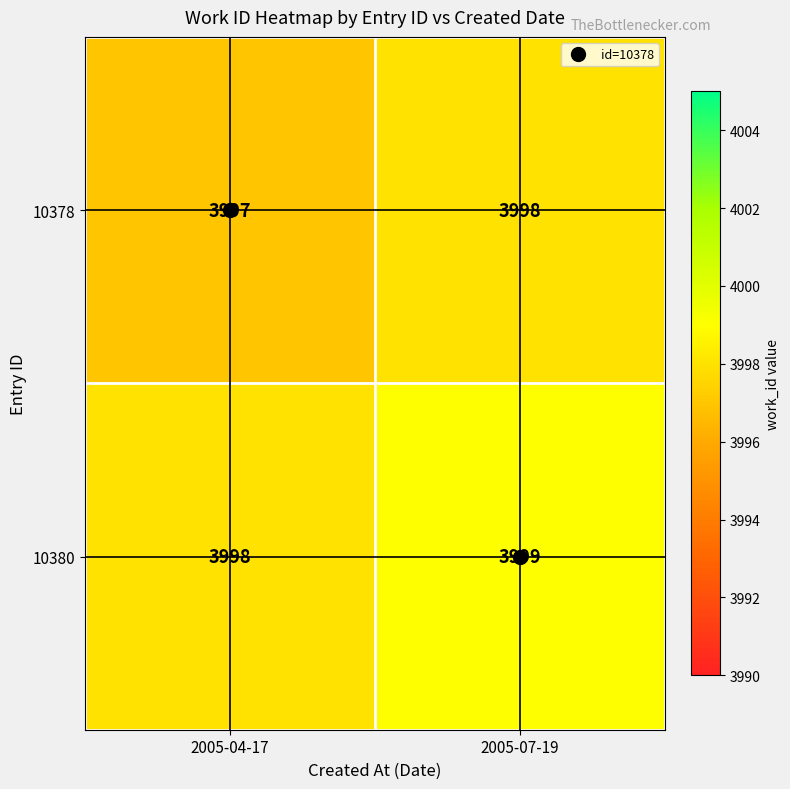

Where is 10378 nearest to the value 3997?

2005-04-17